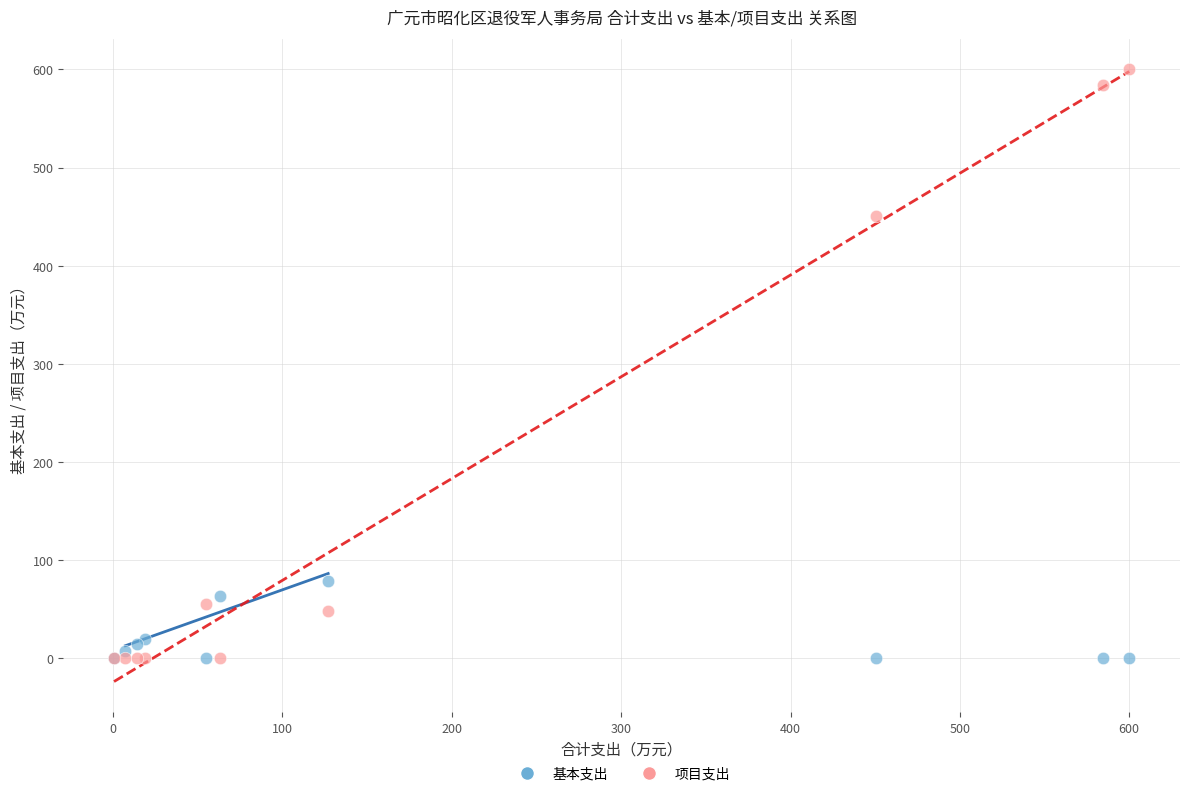

What are all the series names shown in the legend?

基本支出, 项目支出